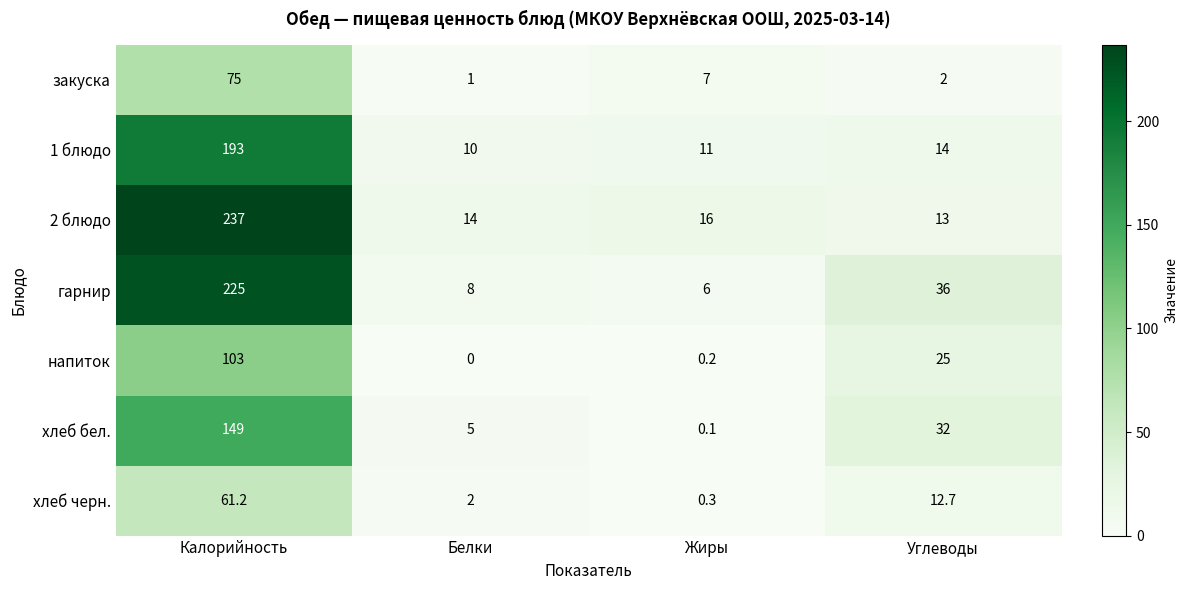

List the series in order of their peak value, lowest first.

хлеб черн., закуска, напиток, хлеб бел., 1 блюдо, гарнир, 2 блюдо